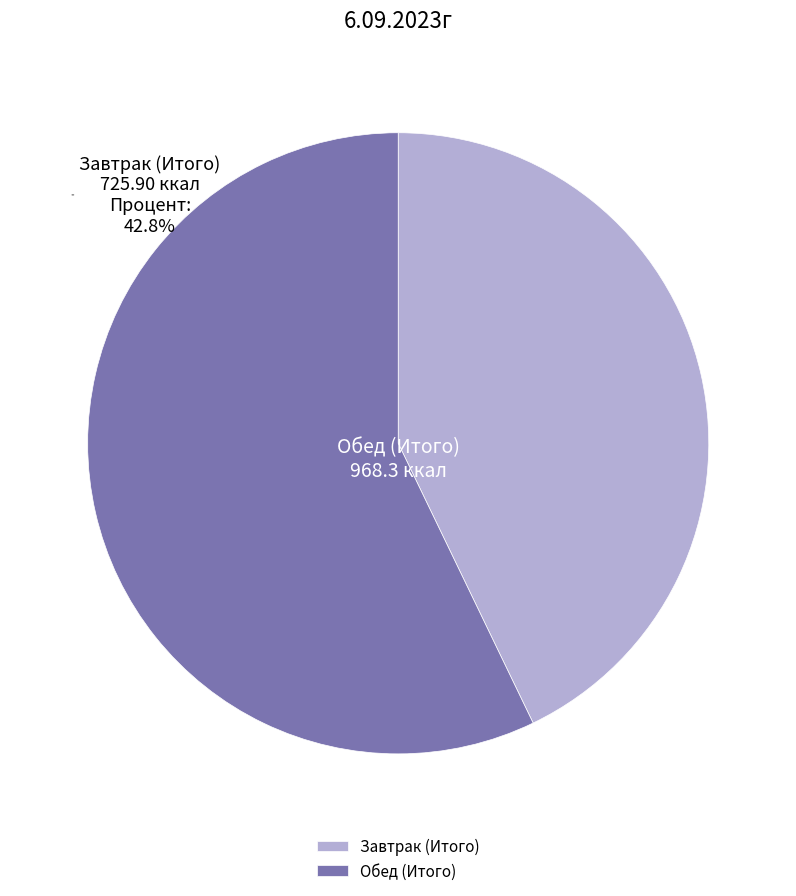

Does Завтрак (Итого) represent more than half of the total?

No